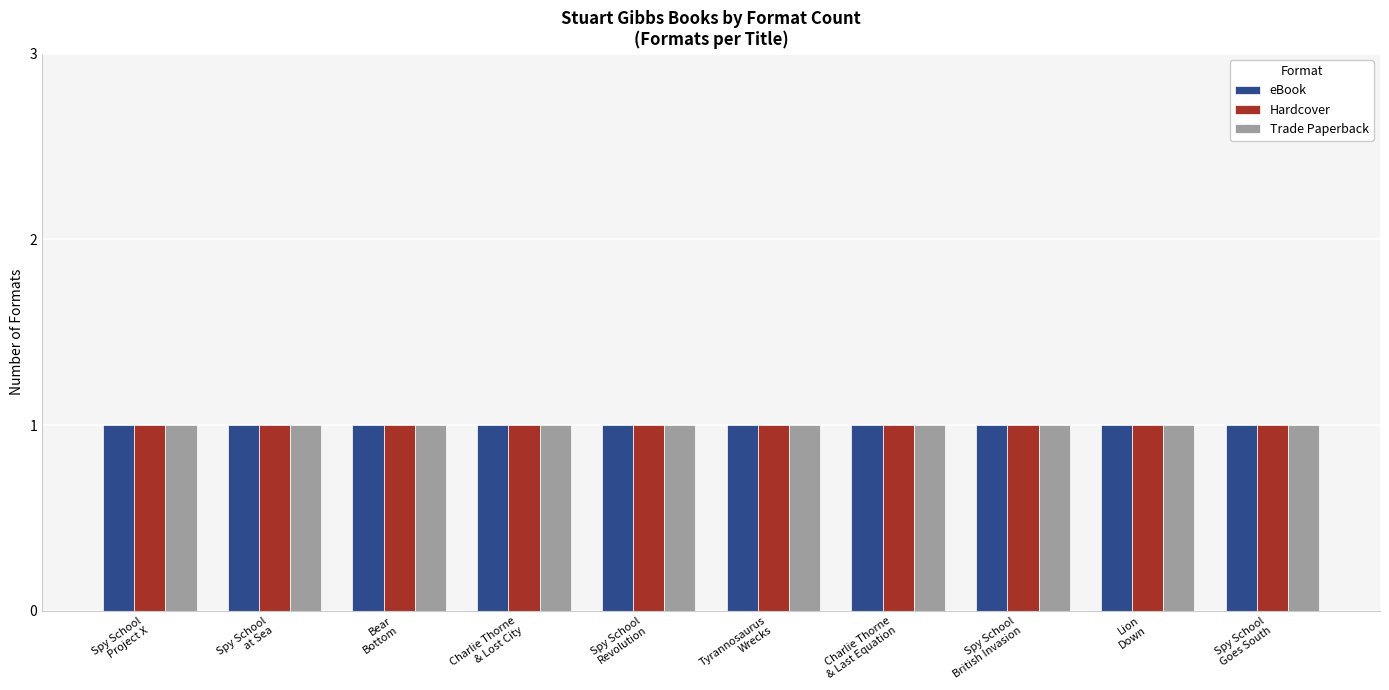

Count the number of categories in the chart.

10